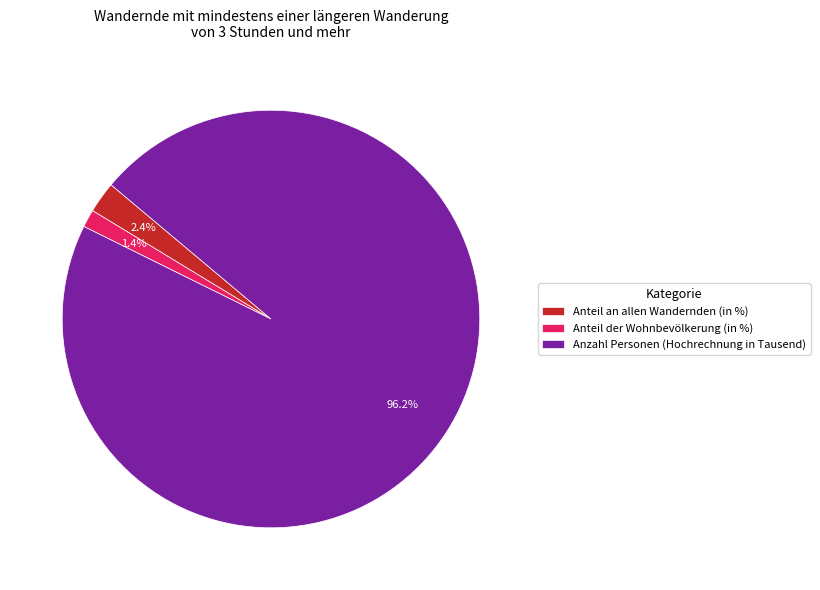

Which slice is the smallest?

Anteil der Wohnbevölkerung (in %)